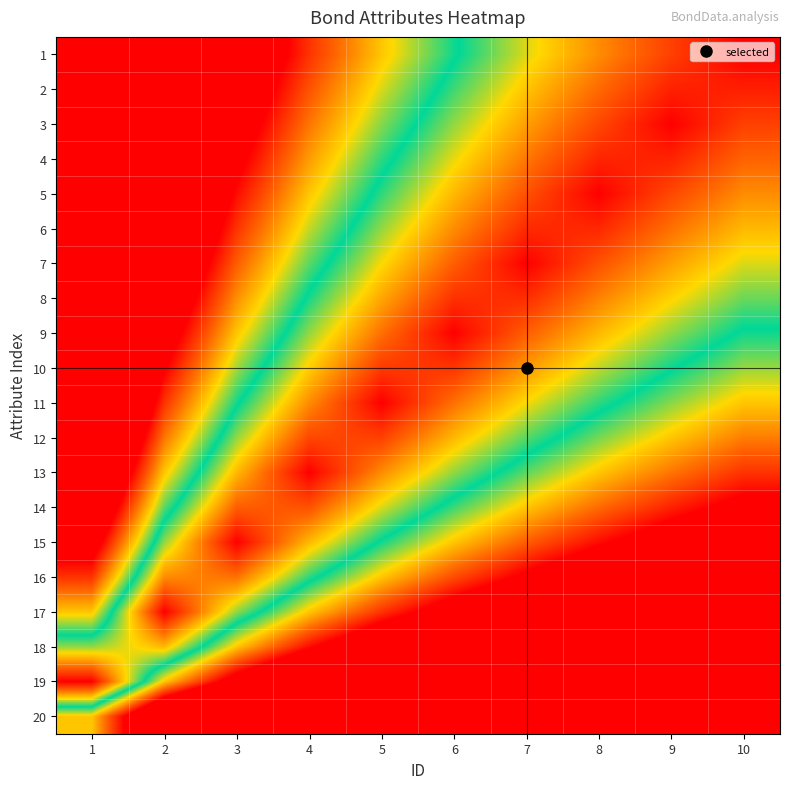

Rank the series at 3 from highest to lowest value.

15, 14, 16, 13, 12, 17, 11, 10, 9, 18, 8, 7, 6, 5, 4, 3, 19, 2, 1, 20